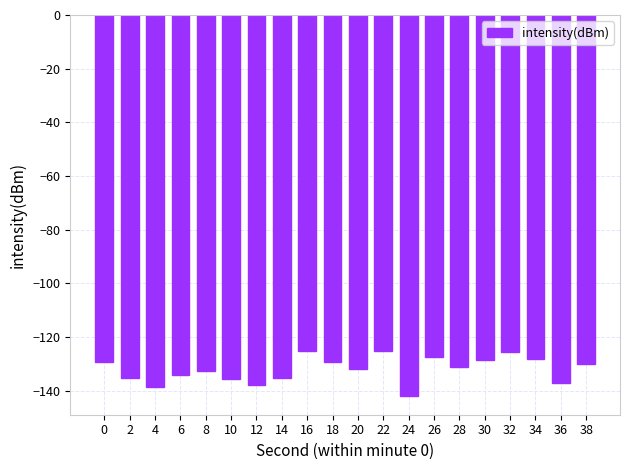

What is the minimum value shown in the chart?

-141.9